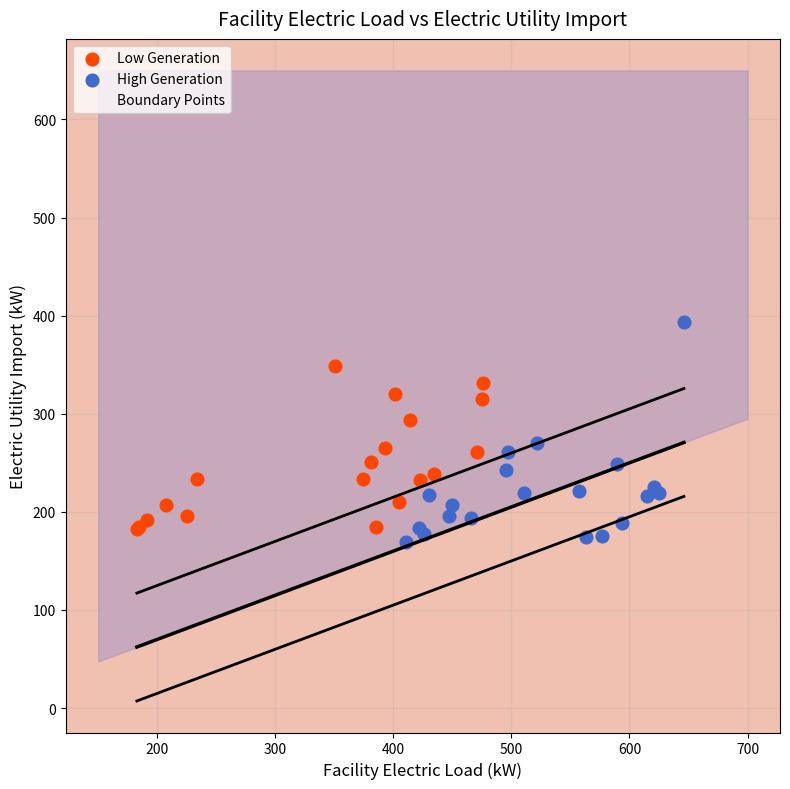

What are all the series names shown in the legend?

Low Generation, High Generation, Boundary Points